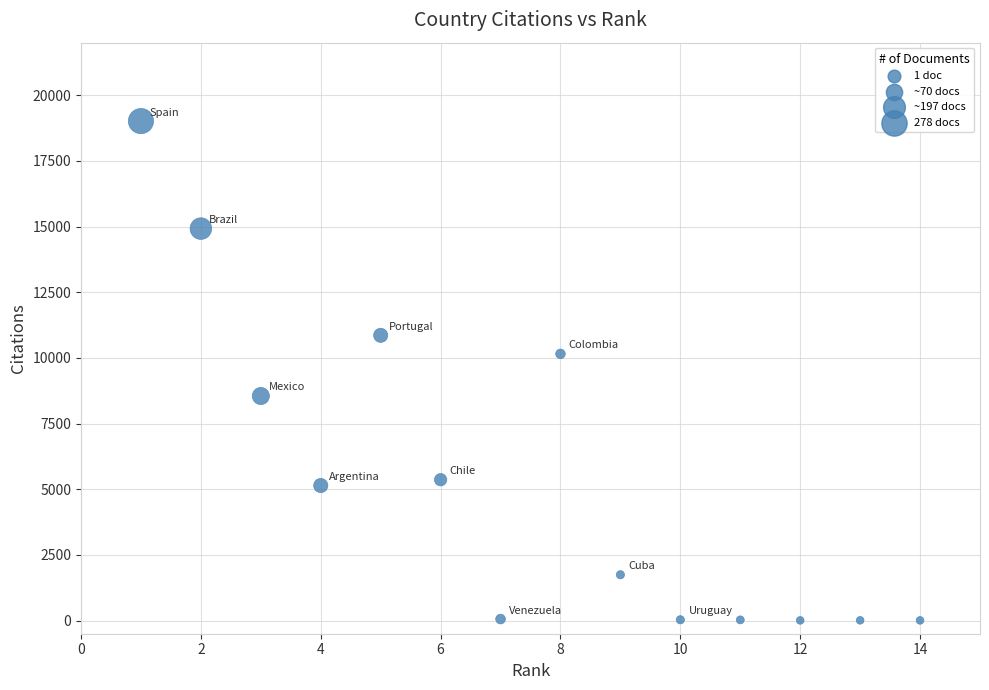

What is the range of Y values (max minus min)?

19007